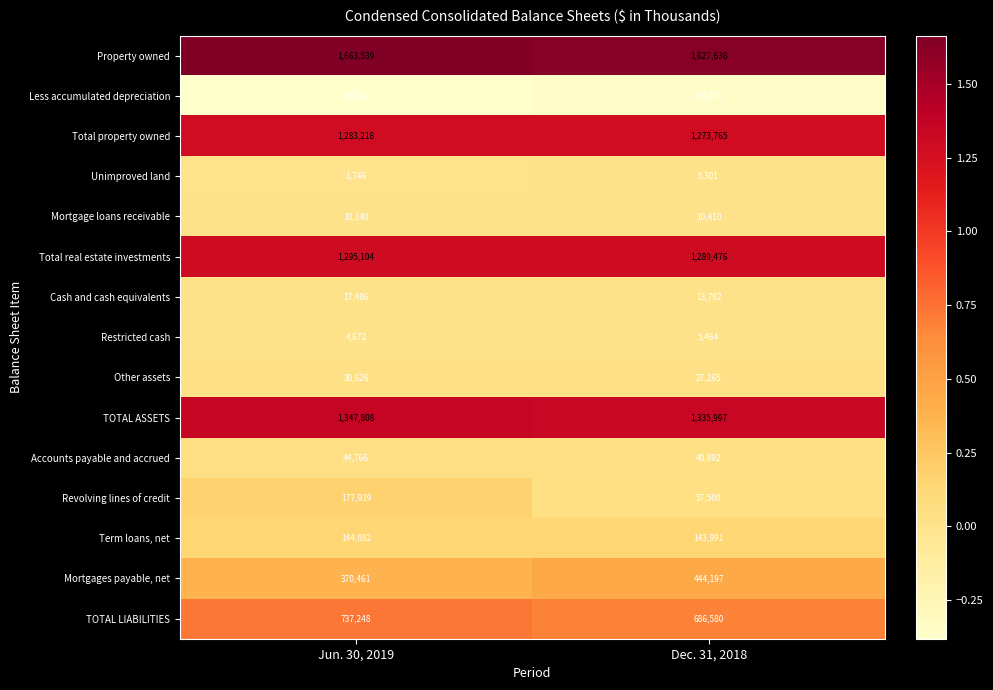

What is the greatest value displayed?

1663539